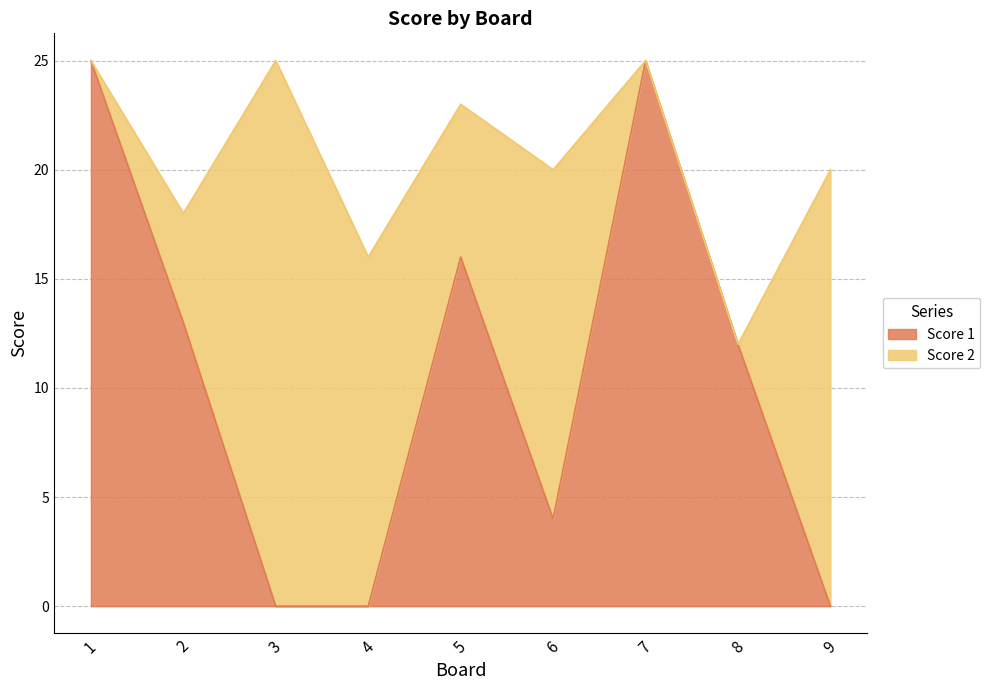

How many data points are above 12?

4